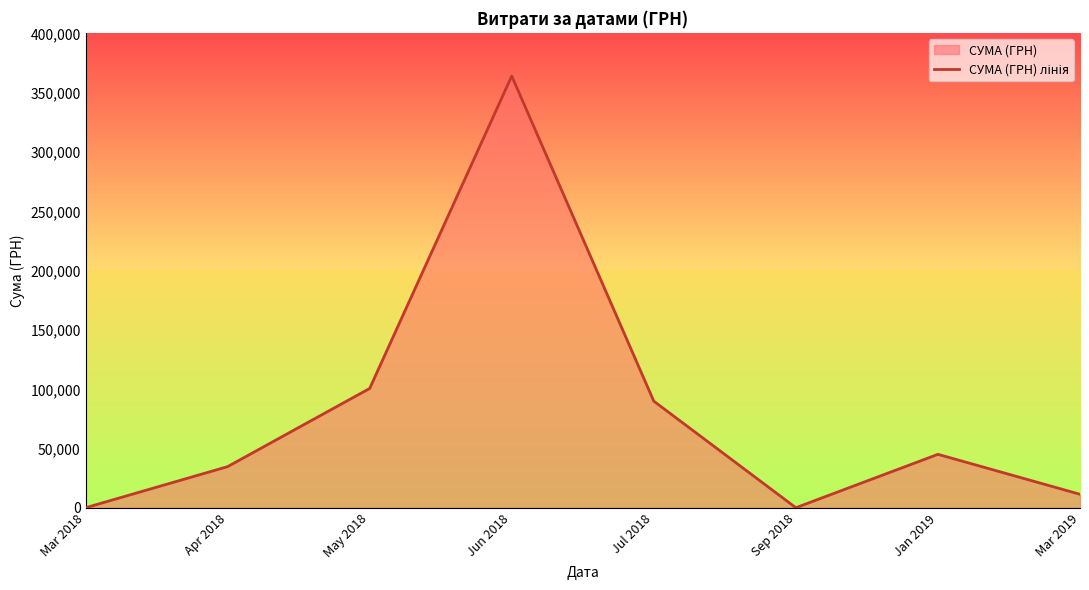

Does the chart have visible grid lines?

No